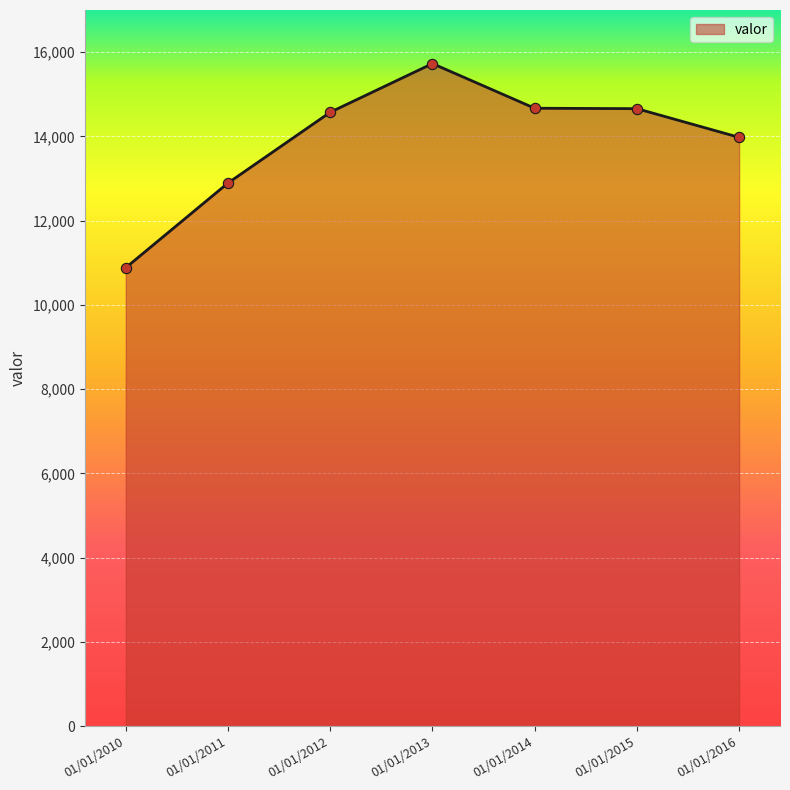

Approximately how many times larger is the value at 01/01/2014 compared to 01/01/2015?

1.0